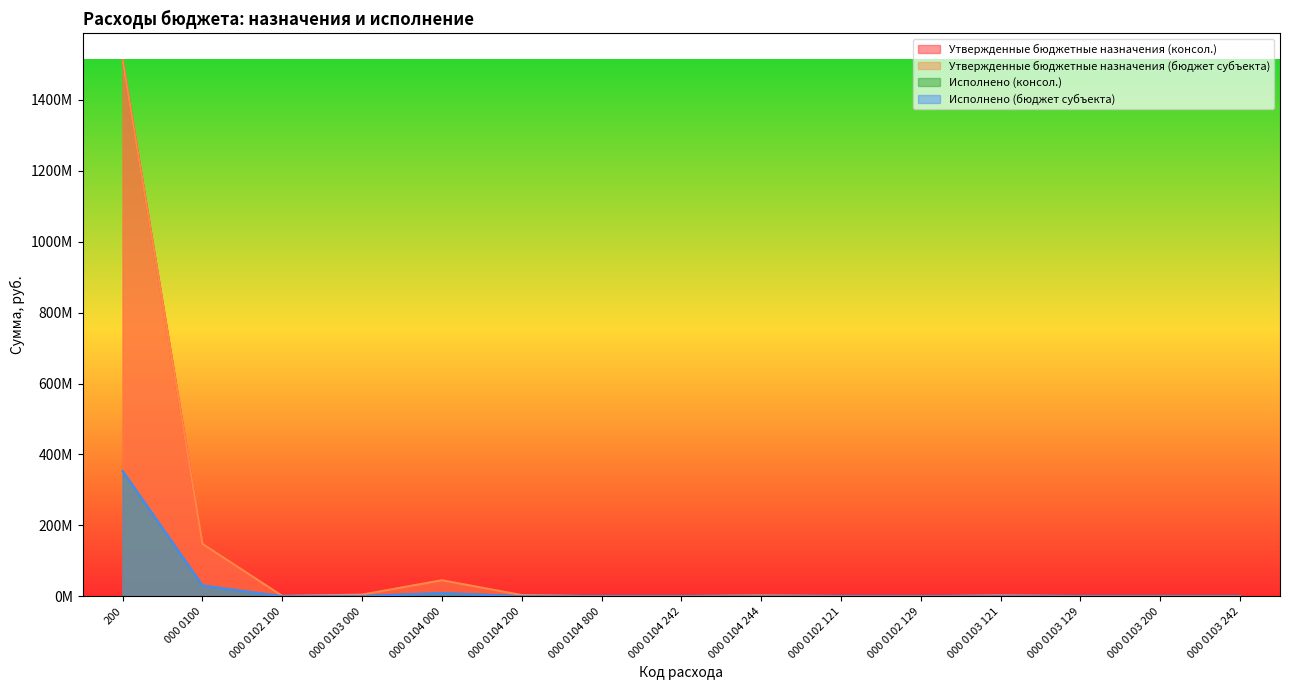

How many values in the Исполнено (консол.) series are below 266449?

7